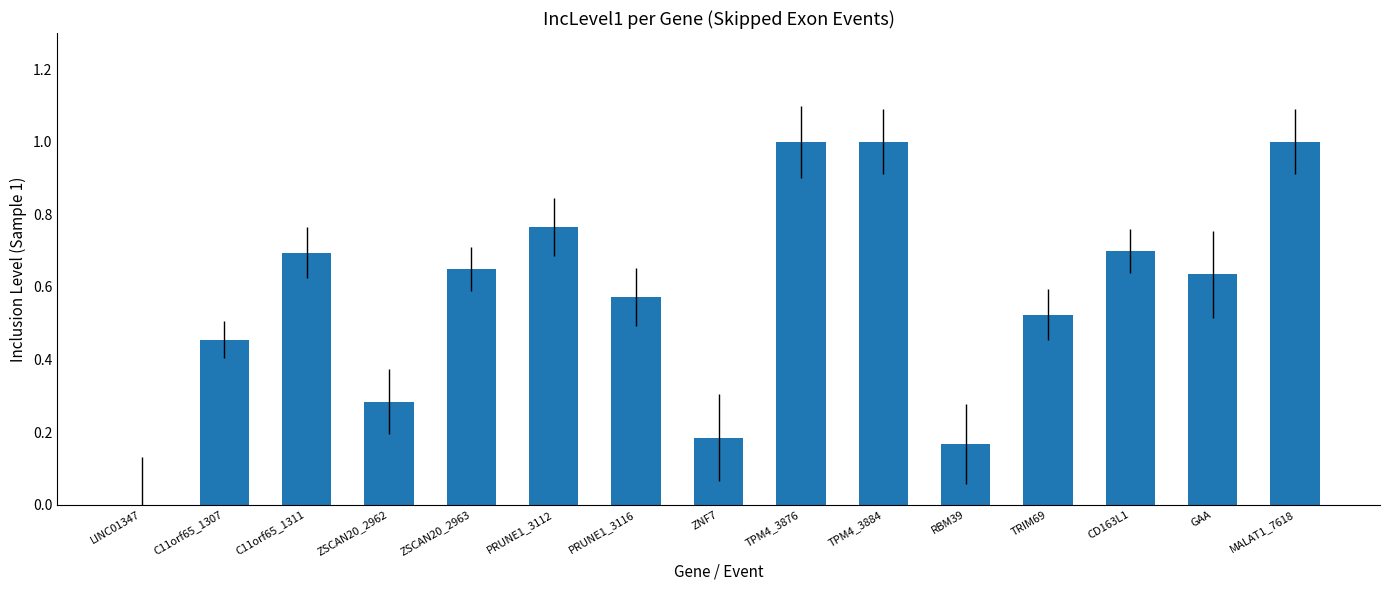

What is the sum of all values?

8.6